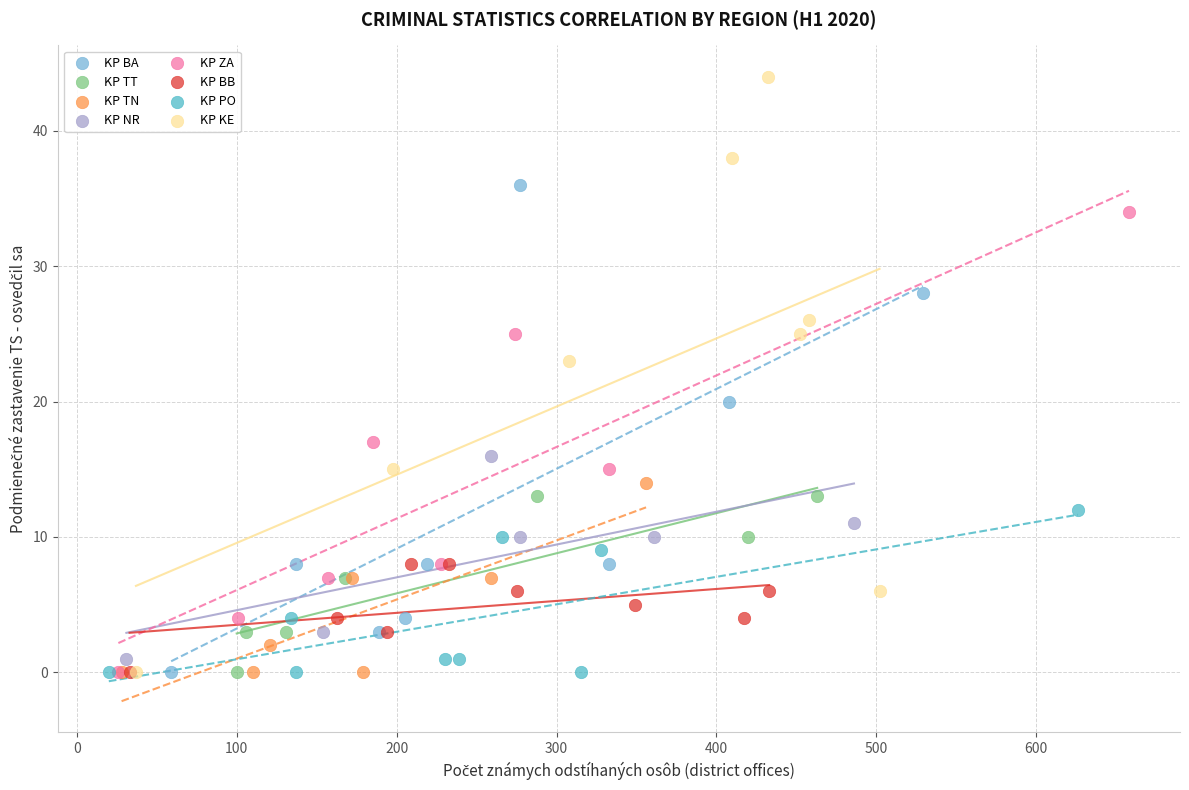

What are all the series names shown in the legend?

KP BA, KP TT, KP TN, KP NR, KP ZA, KP BB, KP PO, KP KE